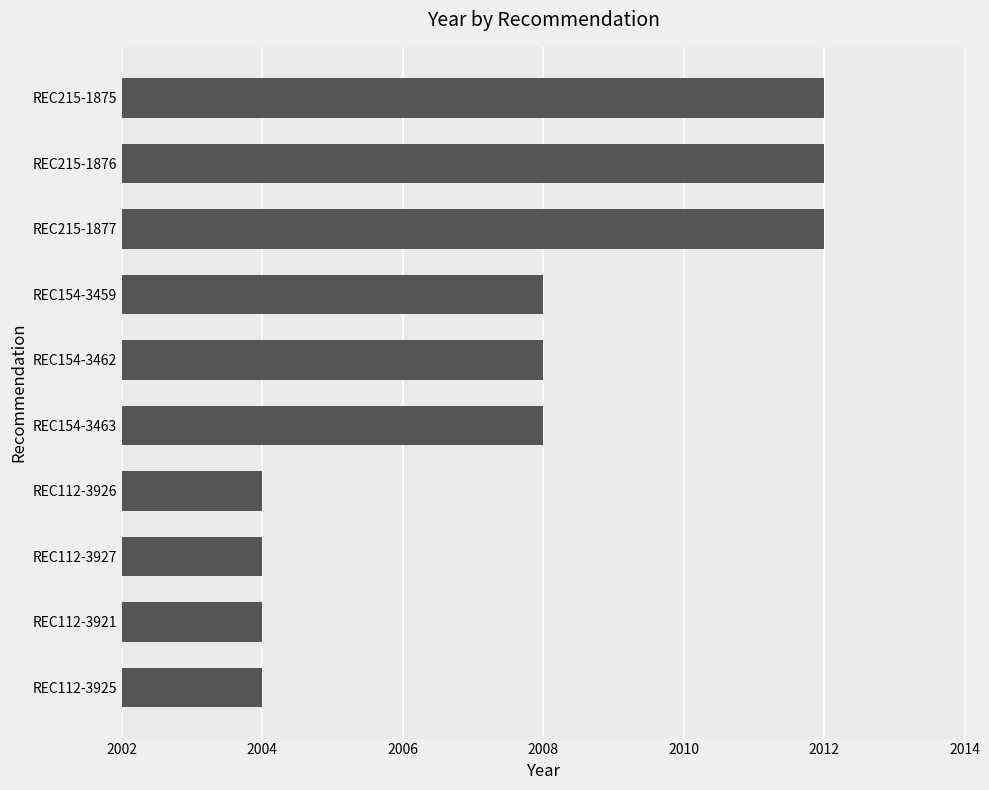

Reading bottom to top, extract all data points from this chart.

2004	2004	2004	2004	2008	2008	2008	2012	2012	2012